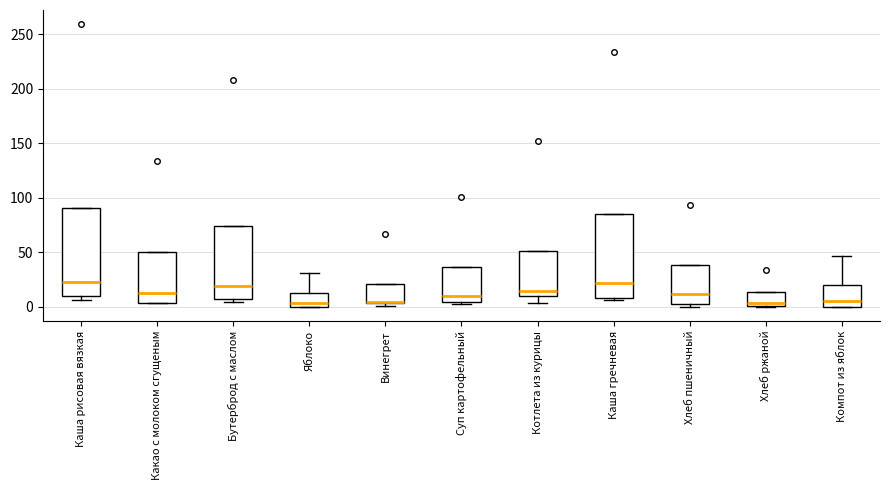

Reading left to right, read every box against the y-axis: the position of its median line, the range the box covers, and the ends of its whiskers. The values are not printed on the chart, so give them approximately, as read against the axis.

Каша рисовая вязкая: median 25, box 10 to 90, whiskers 5 to 90
Какао с молоком сгущеным: median 15, box 5 to 50, whiskers 5 to 50
Бутерброд с маслом: median 20, box 5 to 75, whiskers 5 (just below the box's lower edge) to 75
Яблоко: median 5, box 0 to 15, whiskers 0 to 30
Винегрет: median 5 (just above the box's lower edge), box 5 to 20, whiskers 0 to 20
Суп картофельный: median 10, box 5 to 35, whiskers 0 to 35
Котлета из курицы: median 15, box 10 to 50, whiskers 5 to 50
Каша гречневая: median 20, box 10 to 85, whiskers 5 to 85
Хлеб пшеничный: median 10, box 0 to 40, whiskers 0 (just below the box's lower edge) to 40
Хлеб ржаной: median 5, box 0 to 15, whiskers 0 to 15
Компот из яблок: median 5, box 0 to 20, whiskers 0 to 45